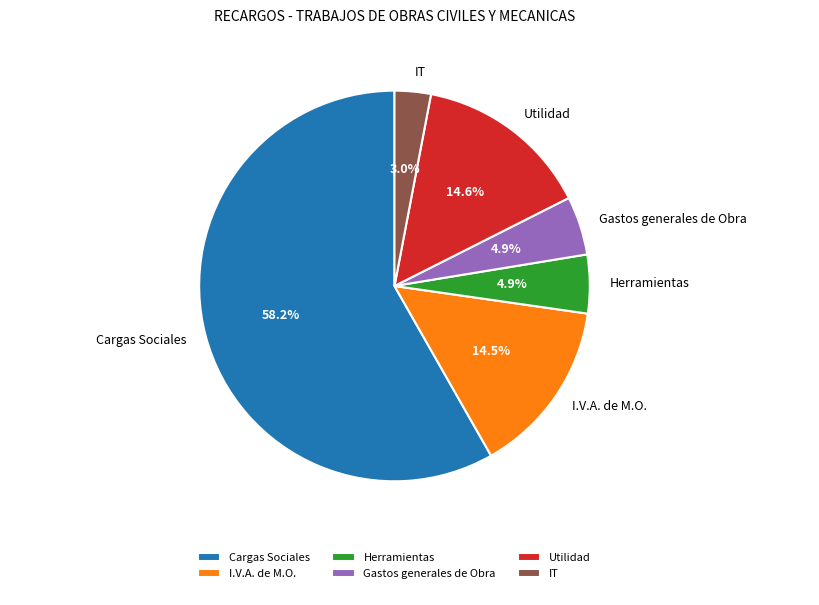

Which category has the biggest portion of the pie?

Cargas Sociales